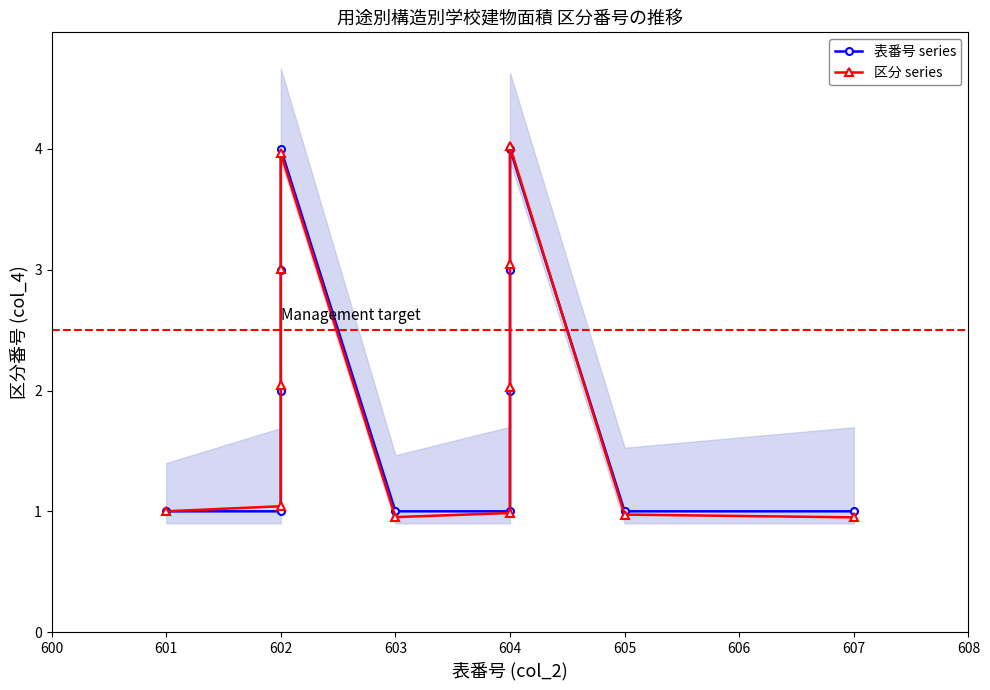

What is the minimum value shown in the chart?

1.0